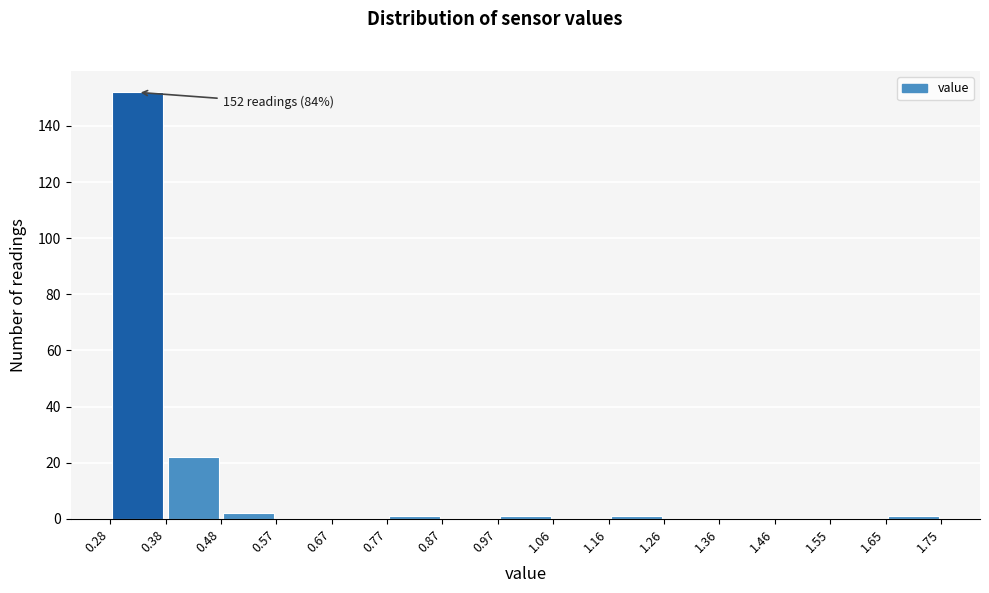

Over which range of the x-axis is the bar tallest?

0.28 to 0.38